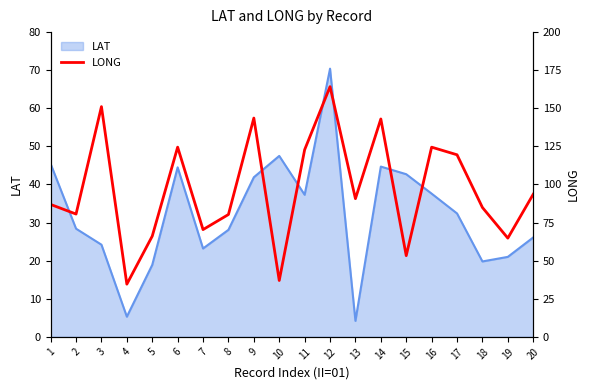

Reading left to right, transcribe all the data shown in this chart.

86.9	80.6	151.1	34.6	66.1	124.5	70.4	80.3	143.6	37.0	122.8	164.2	90.7	143.0	53.3	124.5	119.5	84.9	64.8	93.6